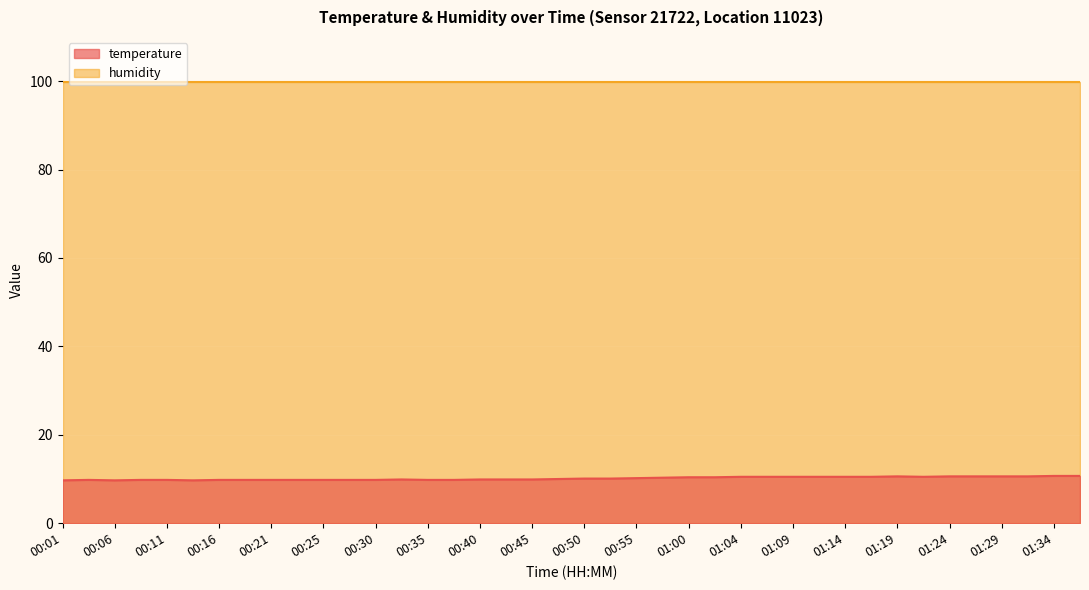

List the labels in order of value, largest first.

01:34, 01:36, 01:19, 01:24, 01:26, 01:29, 01:31, 01:04, 01:07, 01:09, 01:12, 01:14, 01:17, 01:21, 01:00, 01:02, 00:57, 00:55, 00:50, 00:52, 00:47, 00:33, 00:40, 00:43, 00:45, 00:04, 00:08, 00:11, 00:16, 00:18, 00:21, 00:23, 00:25, 00:28, 00:30, 00:35, 00:38, 00:01, 00:06, 00:13